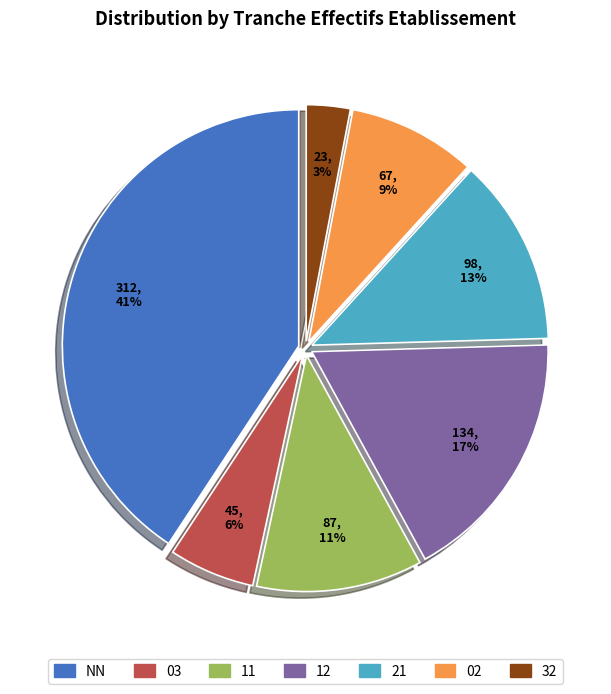

The 11 slice represents 11% of the pie. True or false?

True